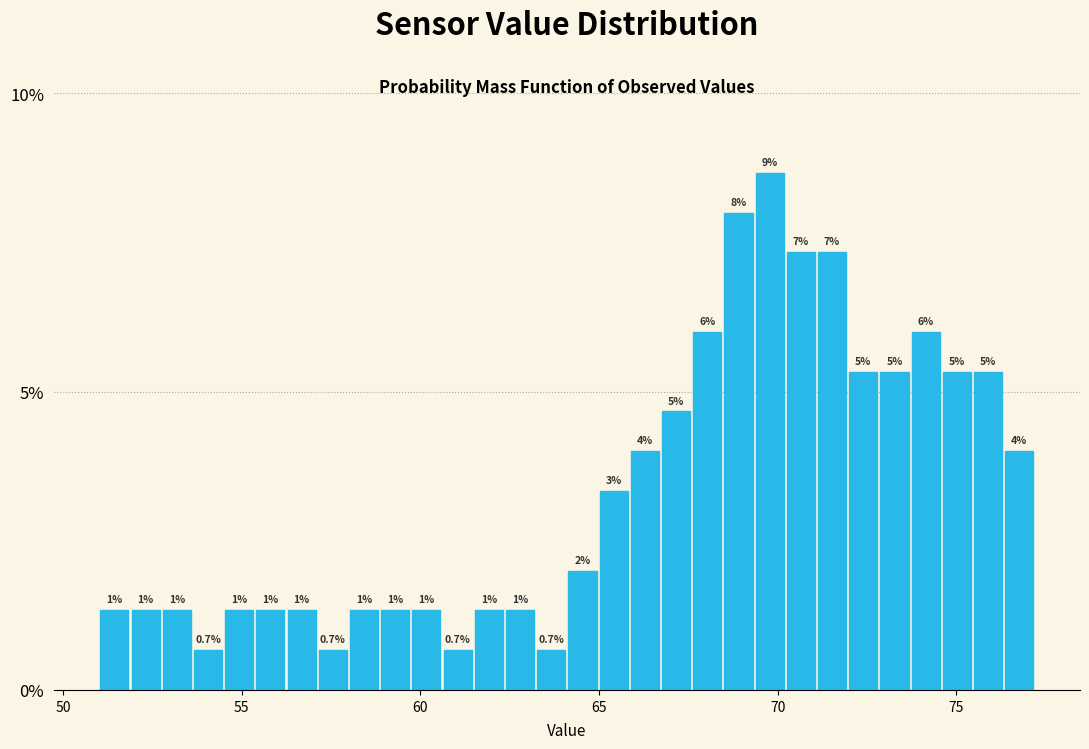

Around what value on the x-axis is the tallest bar? Give the approximate position of its centre, as read against the axis.

70.0